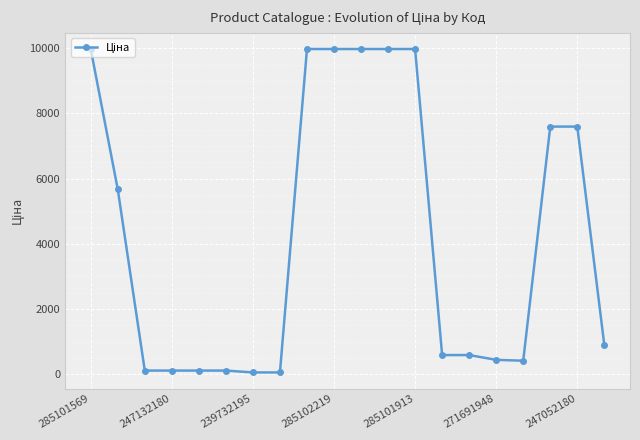

What is the value of the 18th point from the left?

7596.5